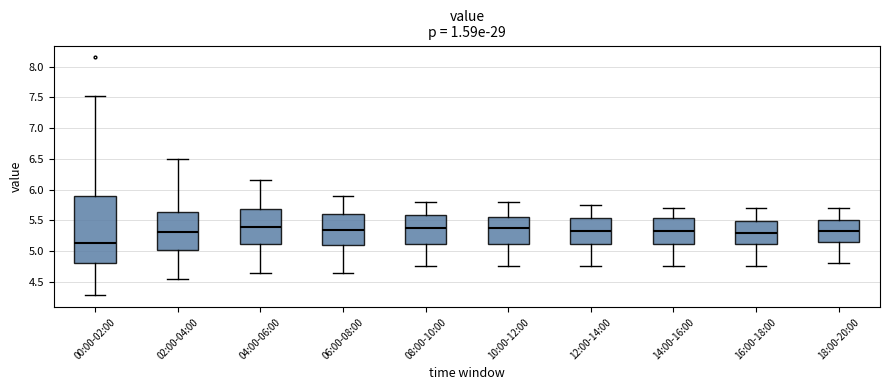

Reading left to right, read every box against the y-axis: the position of its median line, the range the box covers, and the ends of its whiskers. The values are not printed on the chart, so give them approximately, as read against the axis.

00:00-02:00: median 5.15, box 4.80 to 5.90, whiskers 4.30 to 7.55
02:00-04:00: median 5.30, box 5.05 to 5.65, whiskers 4.55 to 6.50
04:00-06:00: median 5.40, box 5.10 to 5.70, whiskers 4.65 to 6.15
06:00-08:00: median 5.35, box 5.10 to 5.60, whiskers 4.65 to 5.90
08:00-10:00: median 5.40, box 5.10 to 5.60, whiskers 4.75 to 5.80
10:00-12:00: median 5.40, box 5.10 to 5.55, whiskers 4.75 to 5.80
12:00-14:00: median 5.35, box 5.10 to 5.55, whiskers 4.75 to 5.75
14:00-16:00: median 5.35, box 5.10 to 5.55, whiskers 4.75 to 5.70
16:00-18:00: median 5.30, box 5.10 to 5.50, whiskers 4.75 to 5.70
18:00-20:00: median 5.35, box 5.15 to 5.50, whiskers 4.80 to 5.70